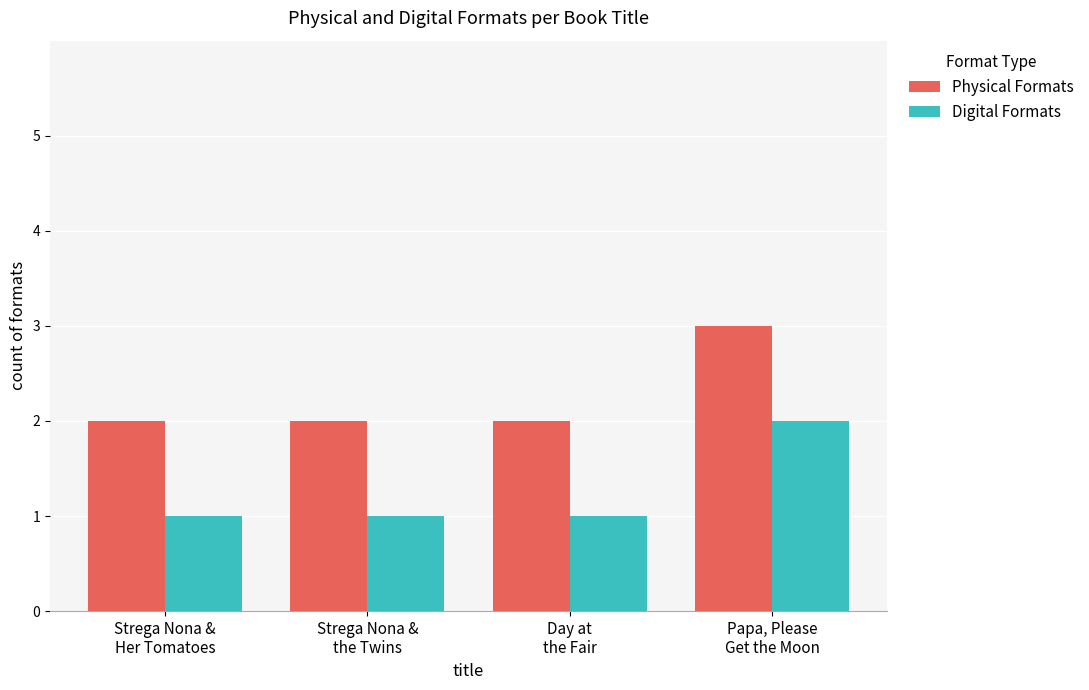

Does the chart contain stacked bars?

No